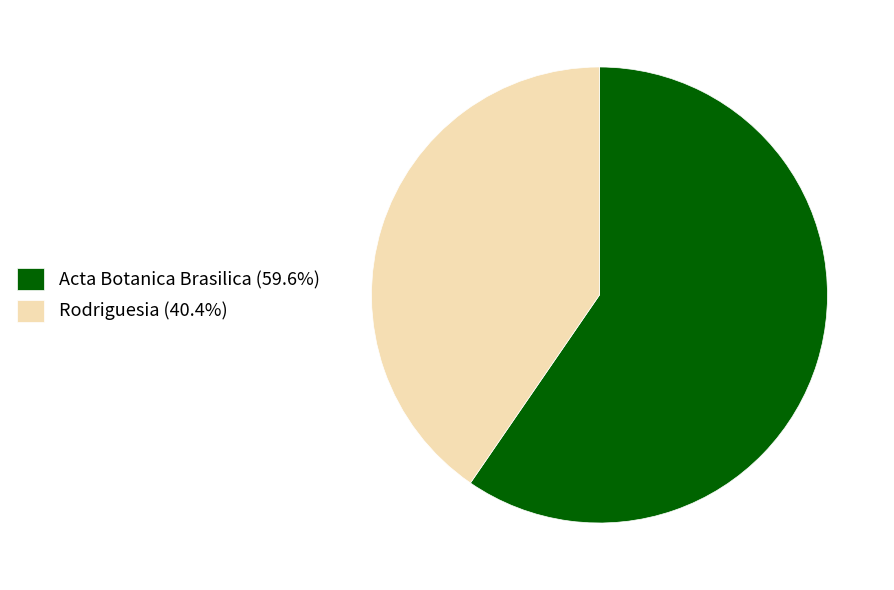

What is the ratio of the value at Rodriguesia (40.4%) to the value at Acta Botanica Brasilica (59.6%)?

0.7